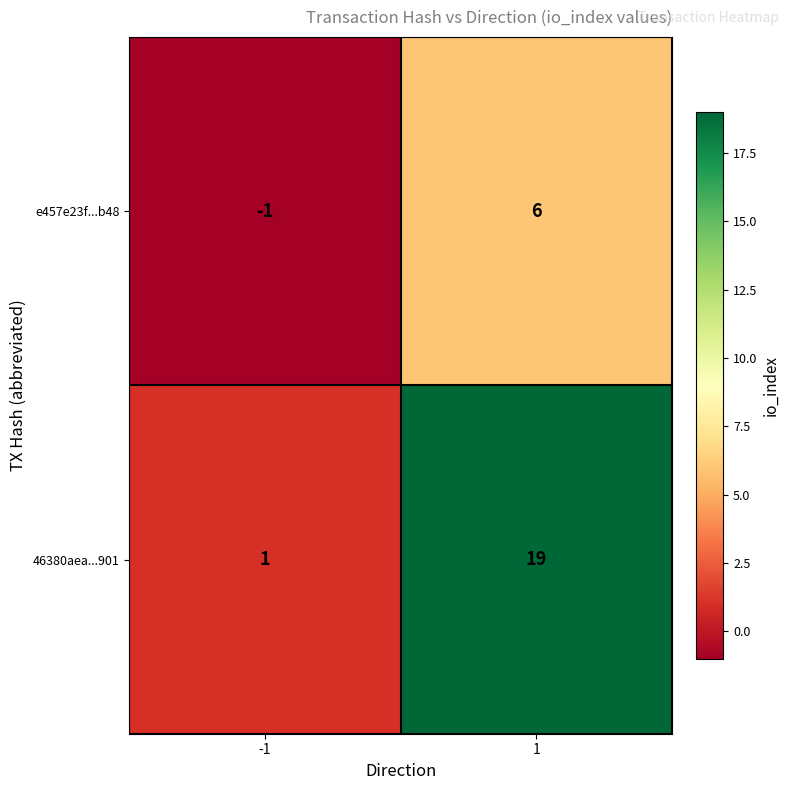

The value of 46380aea...901 at 1 is 19. True or false?

True